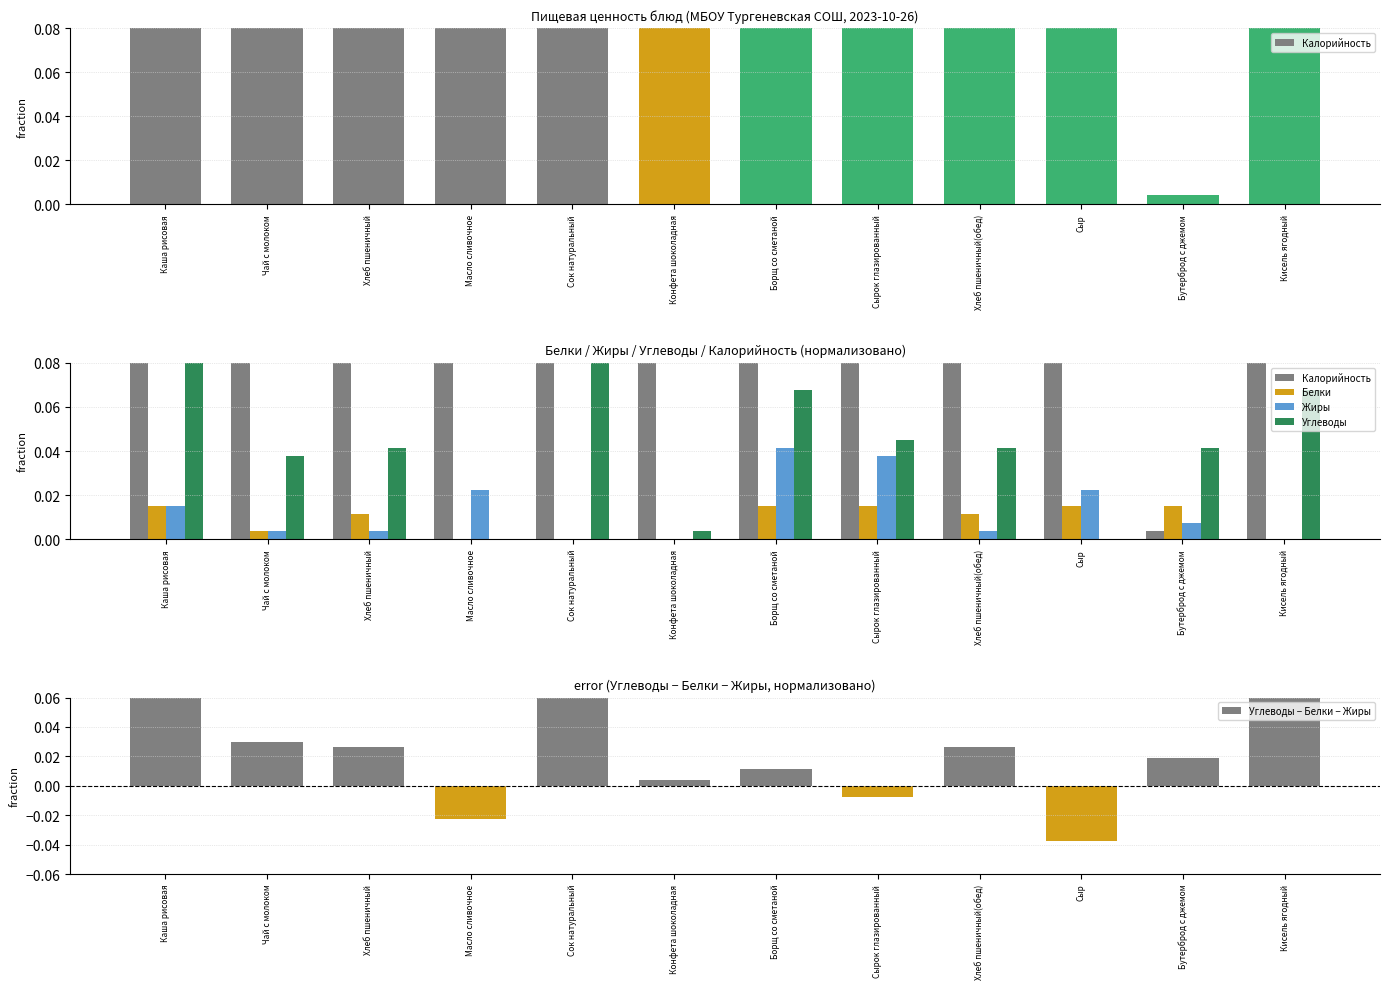

How many values in Углеводы − Белки − Жиры are below zero?

3